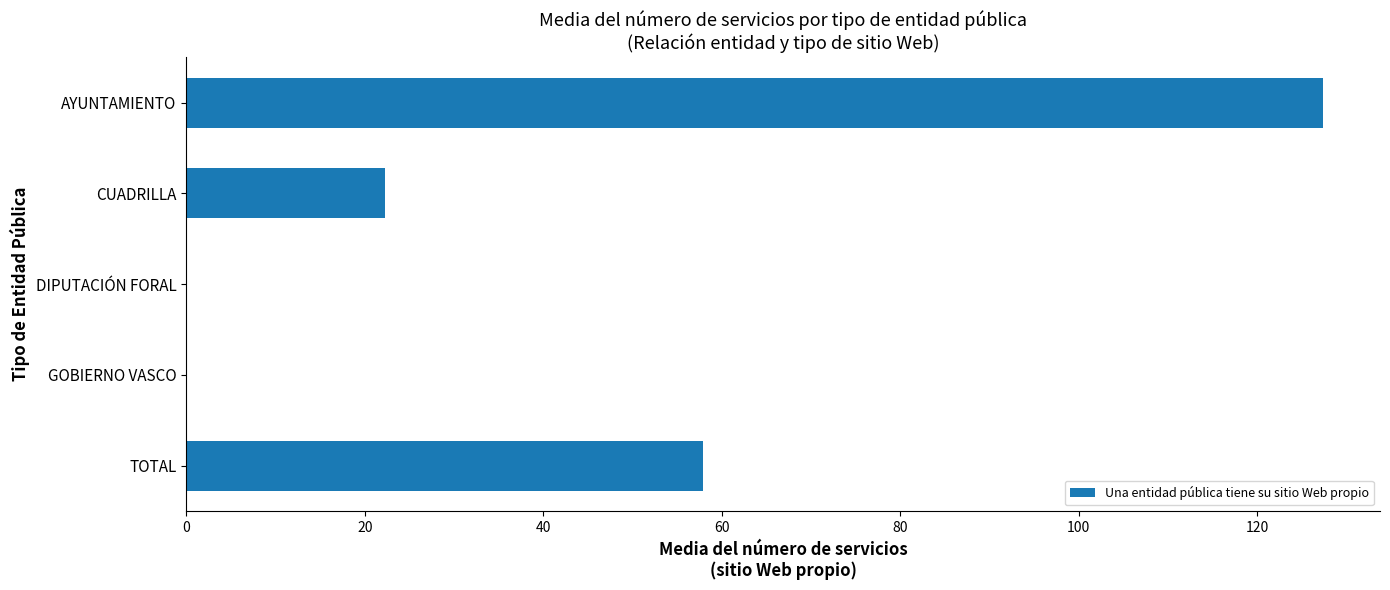

What is the sum of the values at GOBIERNO VASCO and AYUNTAMIENTO?

127.4